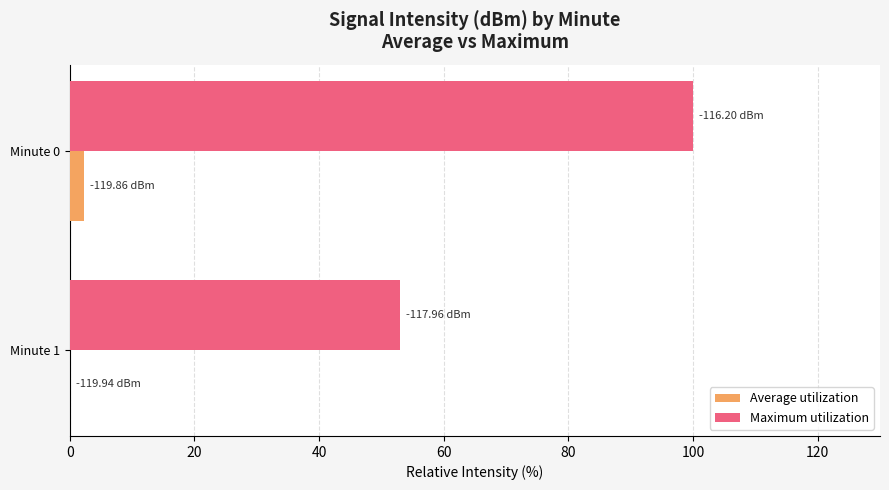

At which category is the sum across all series the highest?

Minute 0